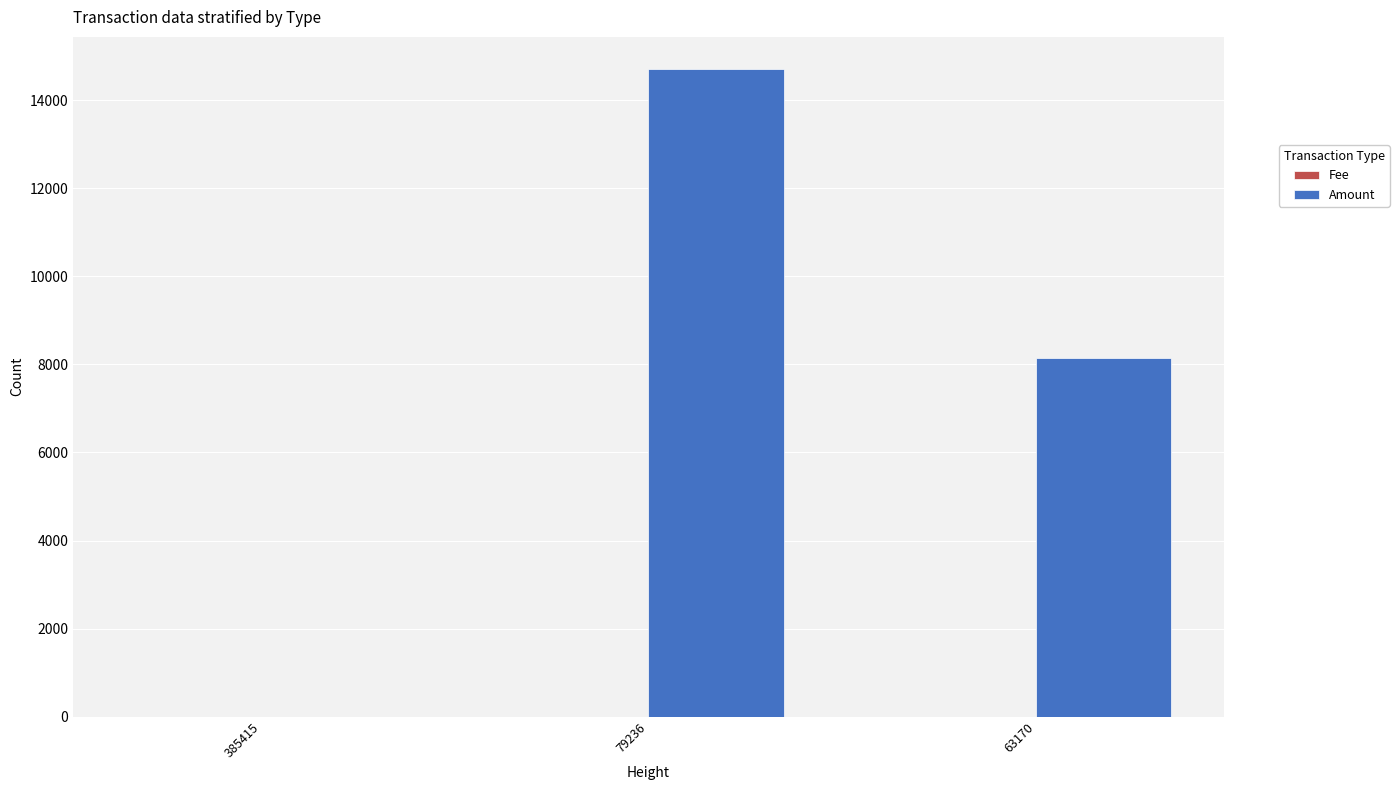

Does the chart contain stacked bars?

No